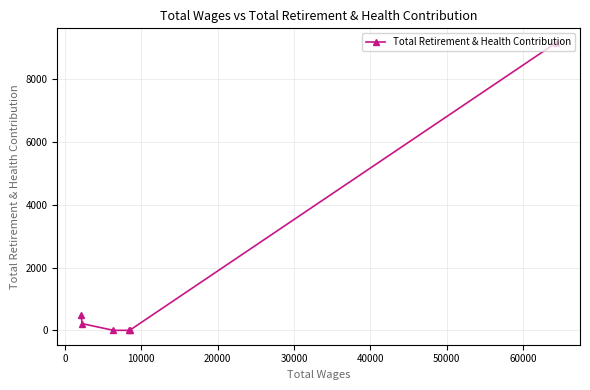

What is the maximum value shown in the chart?

9169